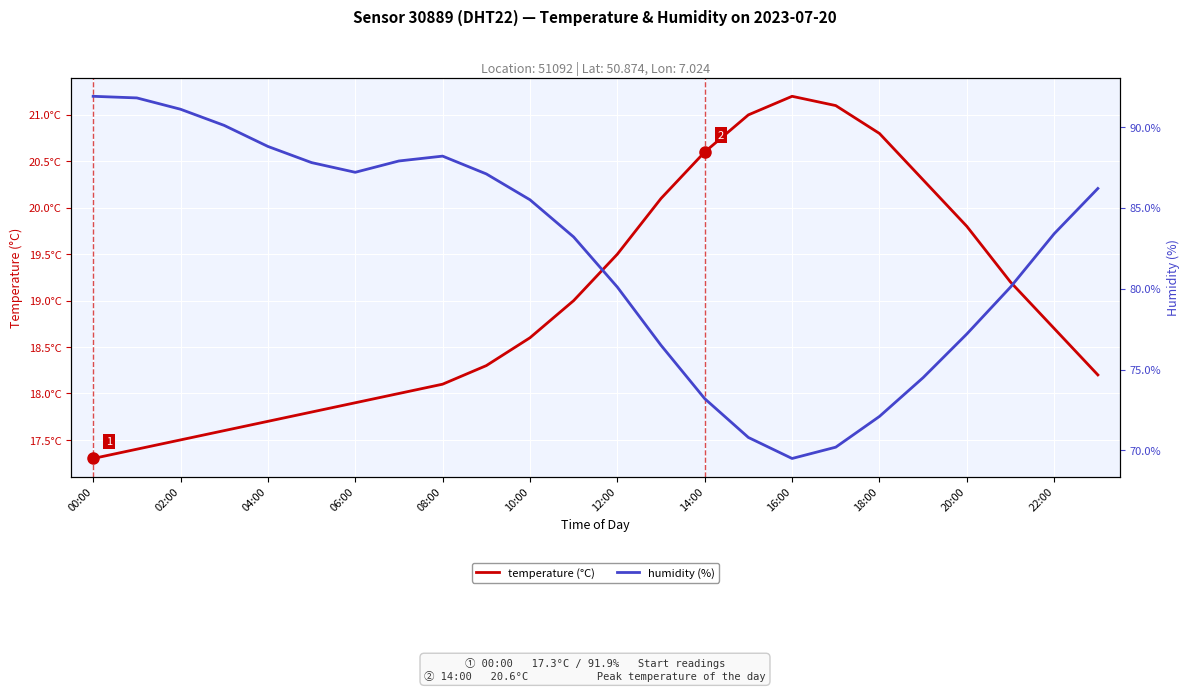

Which series has the largest total across all categories?

humidity (%)